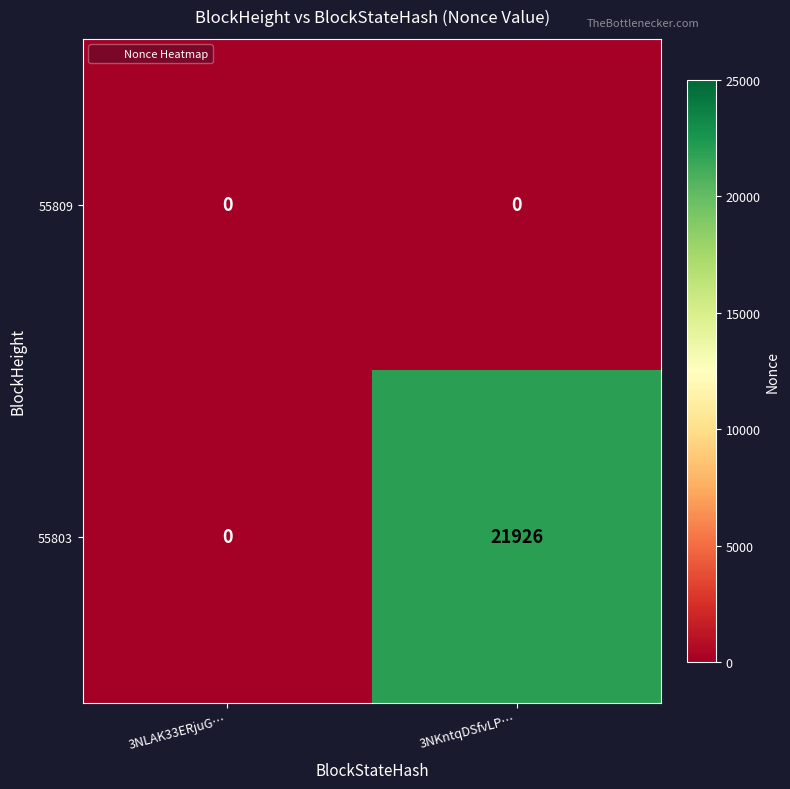

Reading left to right, what are all the values shown in this chart?

55809: 3NLAK33ERjuG…=0	3NKntqDSfvLP…=0
55803: 3NLAK33ERjuG…=0	3NKntqDSfvLP…=21926